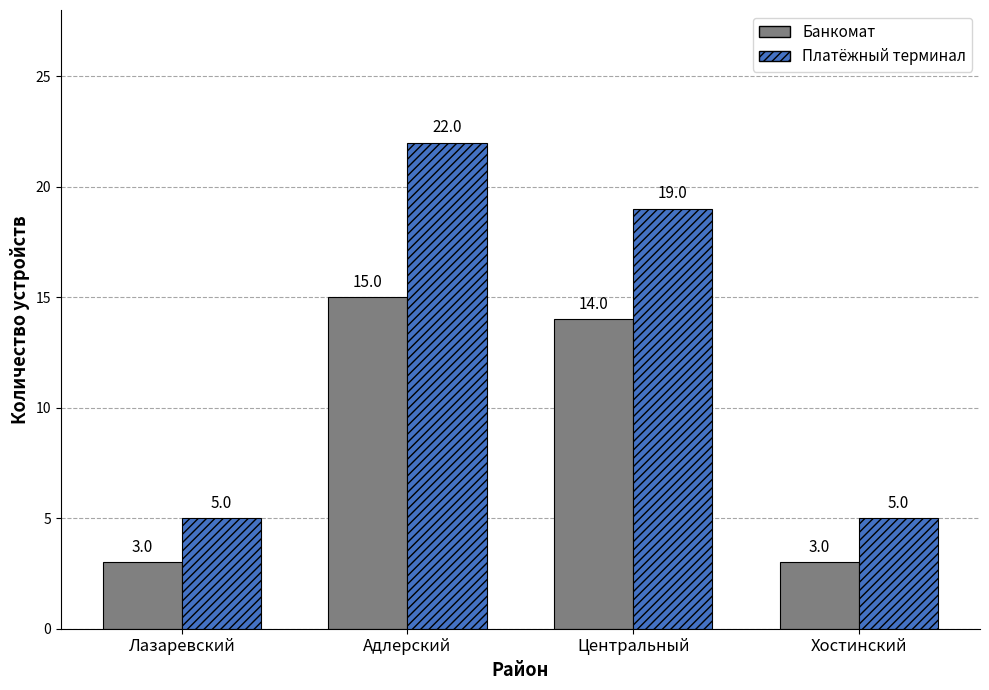

What position from the left is Хостинский?

4